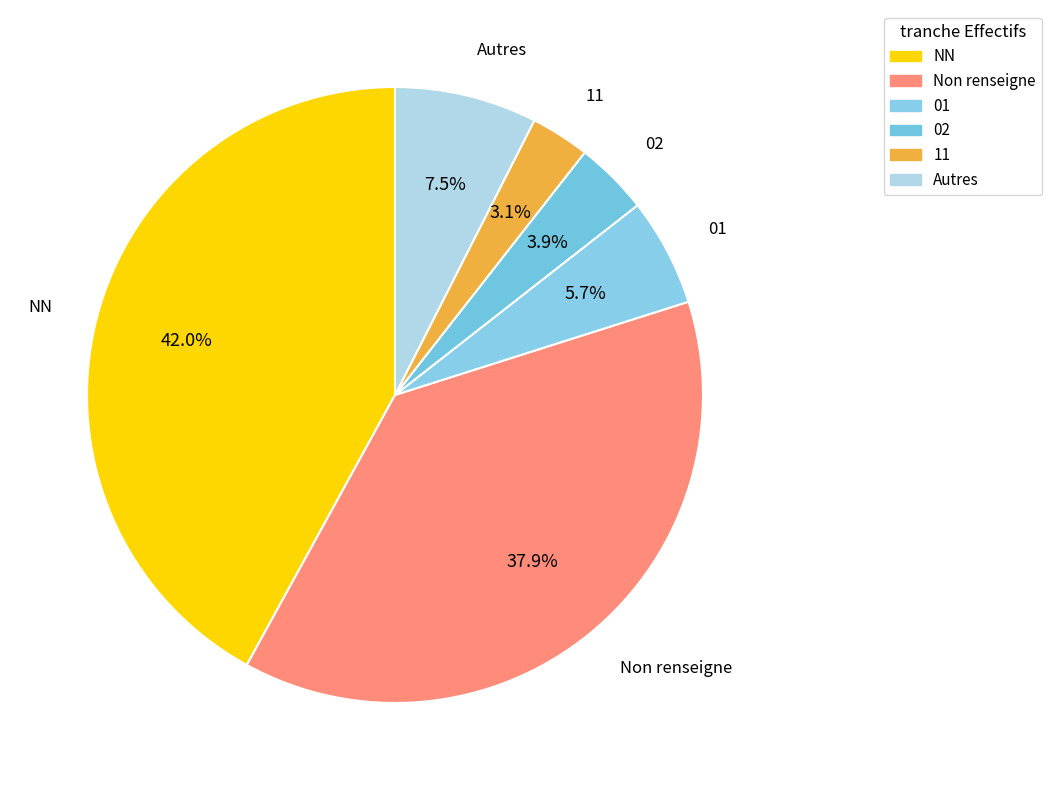

Between 01 and NN, which is larger?

NN